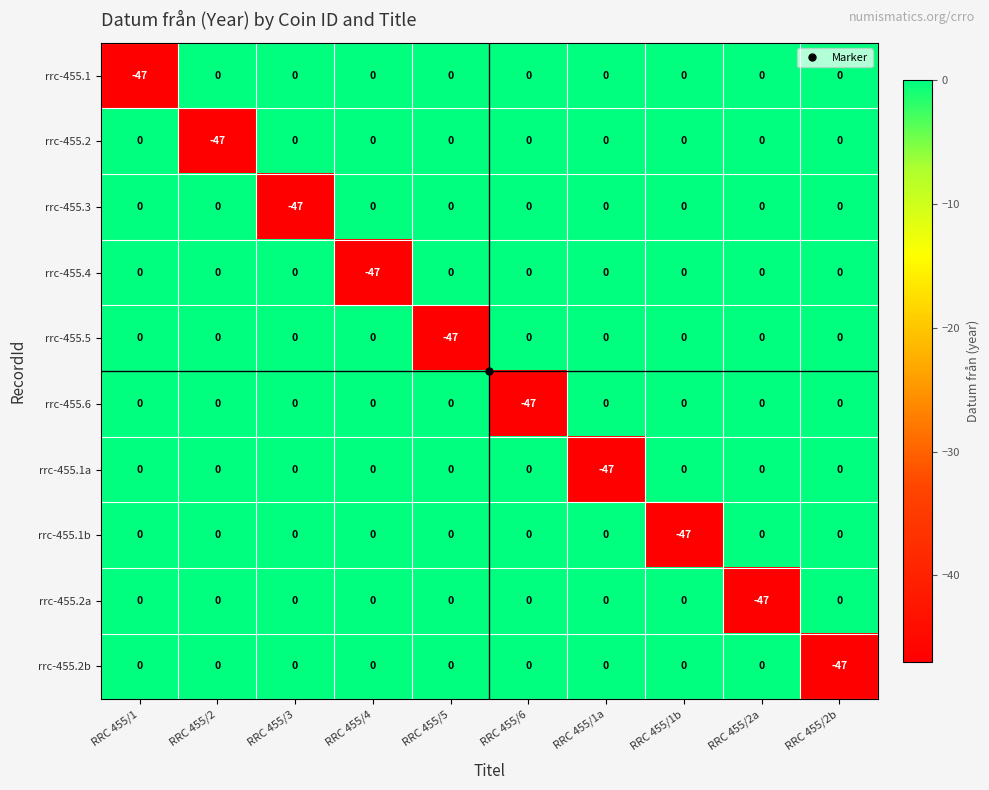

The rrc-455.1 series shows -22 at RRC 455/1b. True or false?

False